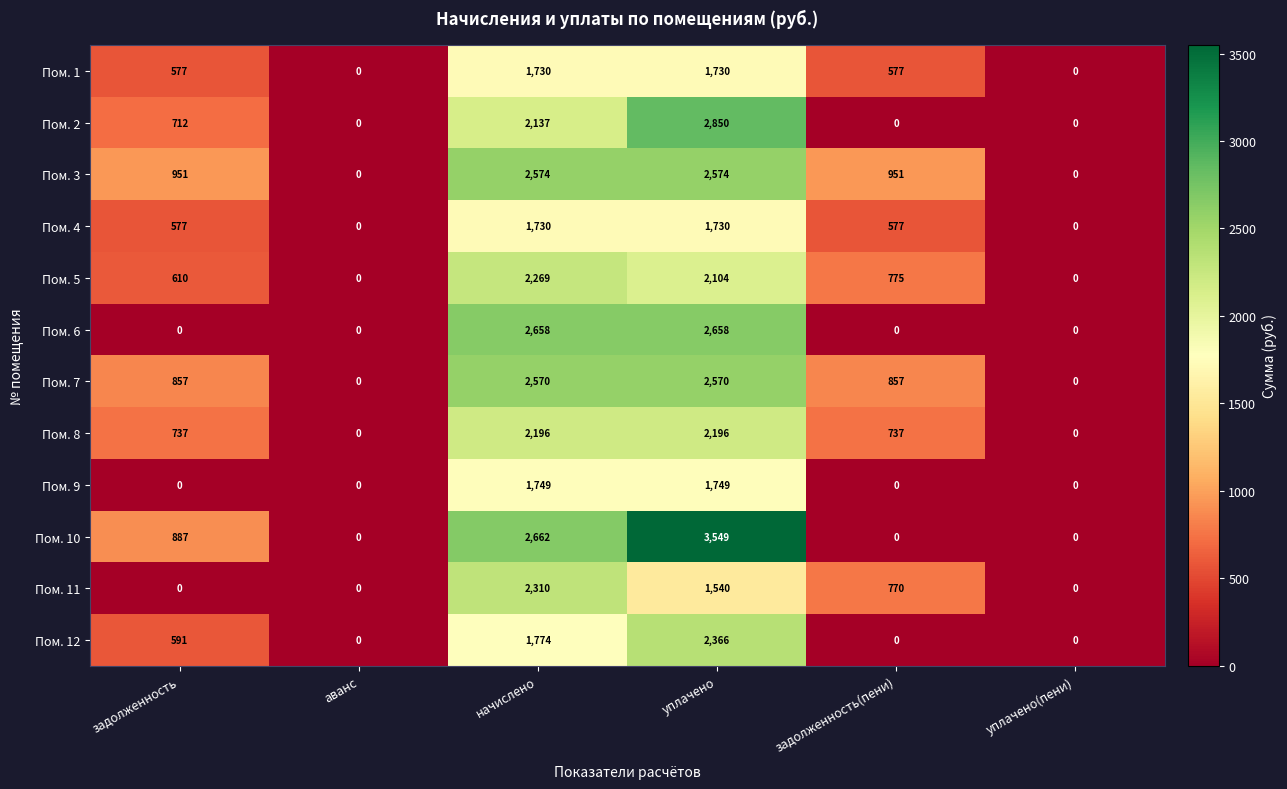

Which series has the widest spread of values?

Пом. 10